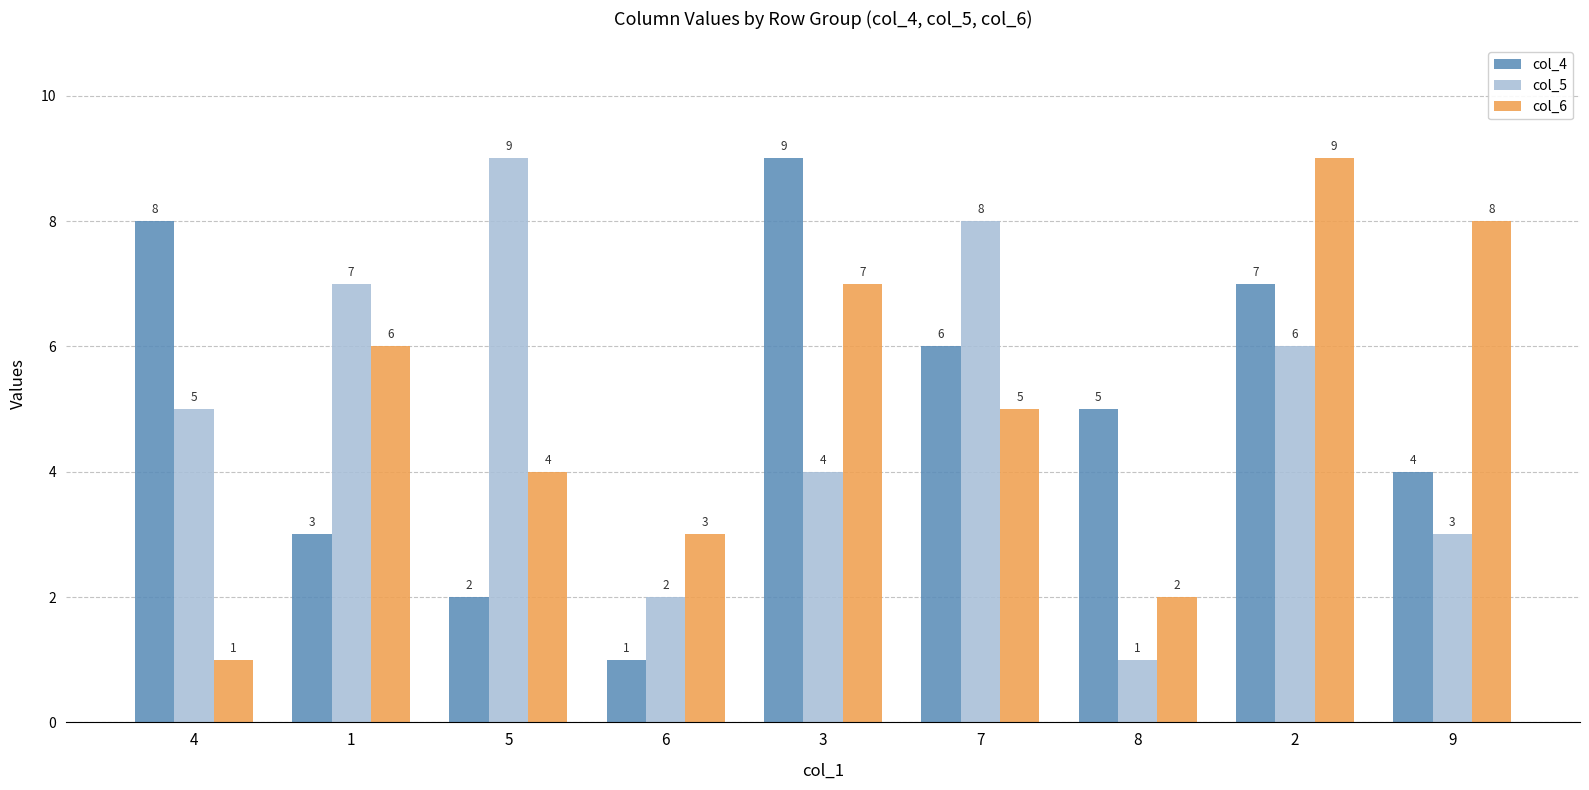

How many col_4 values are between 3 and 7?

5